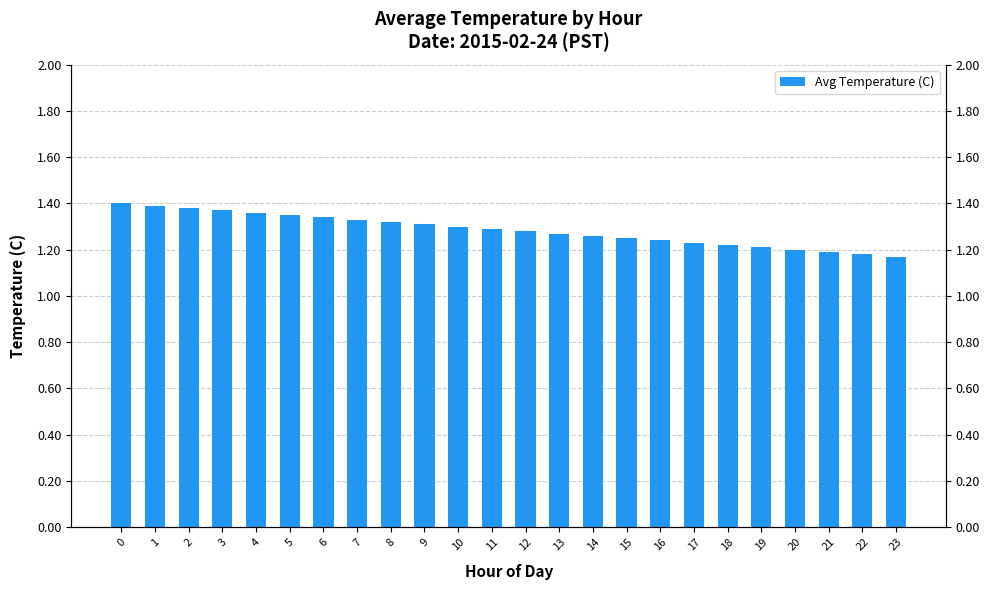

Reading right to left, what are all the values shown in this chart?

23=1.2	22=1.2	21=1.2	20=1.2	19=1.2	18=1.2	17=1.2	16=1.2	15=1.2	14=1.3	13=1.3	12=1.3	11=1.3	10=1.3	9=1.3	8=1.3	7=1.3	6=1.3	5=1.4	4=1.4	3=1.4	2=1.4	1=1.4	0=1.4